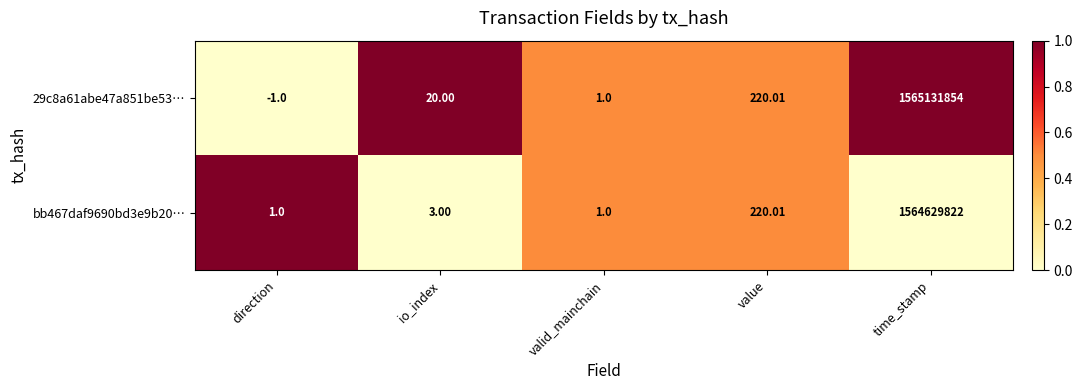

At which label is bb467daf9690bd3e9b20… closest to 782314911?

value